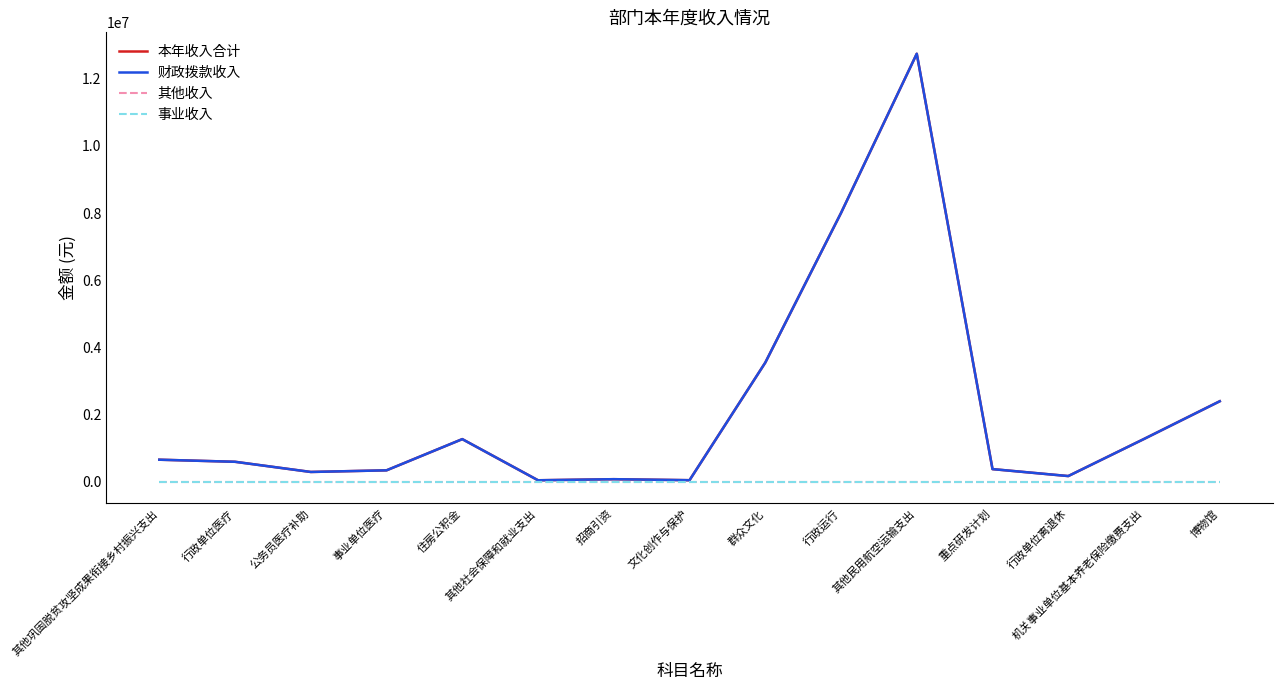

Does the chart have visible grid lines?

No